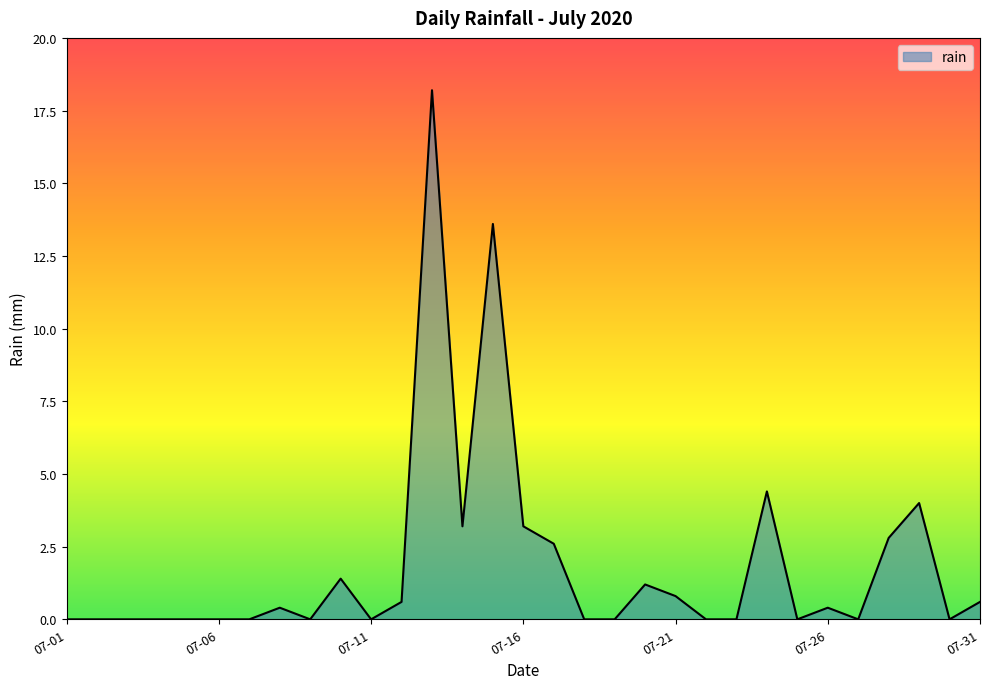

What is the difference between the second highest and second lowest values?

13.6